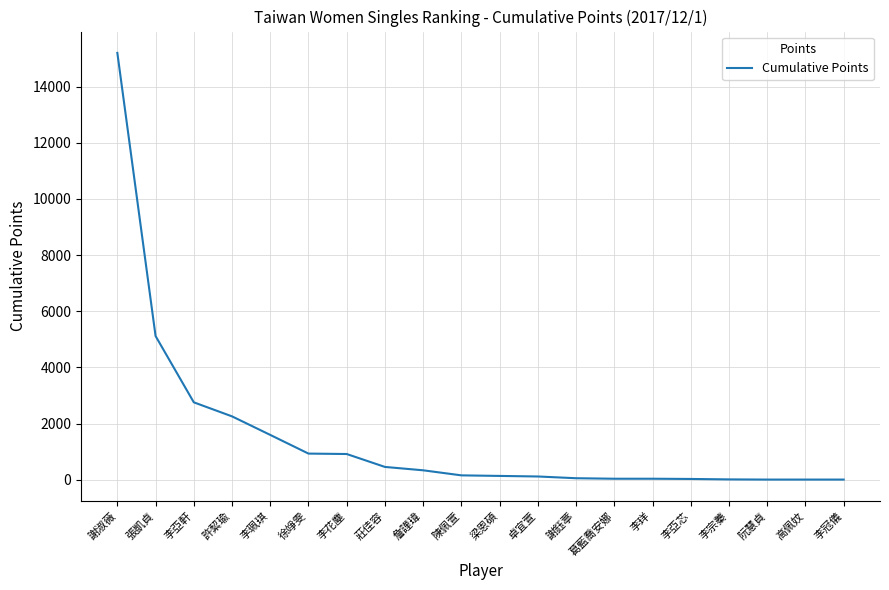

The value at 李花塵 is 920. True or false?

True